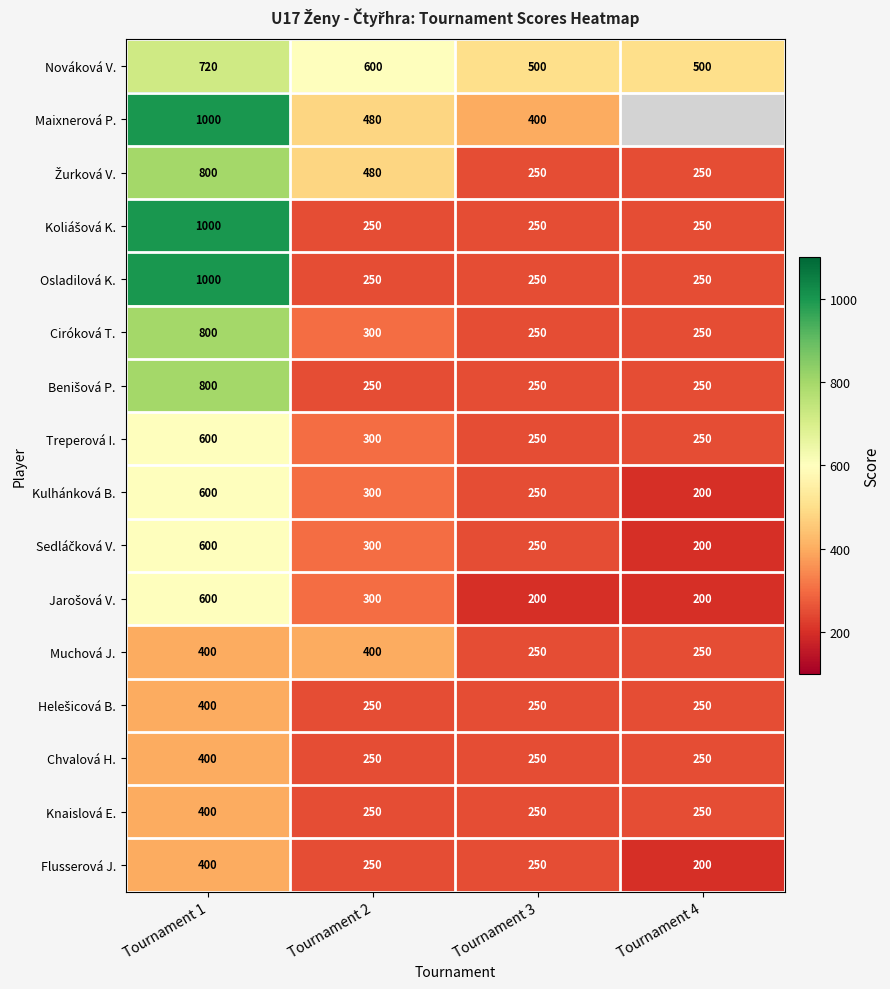

Which category has the highest value in the Chvalová H. series?

Tournament 1